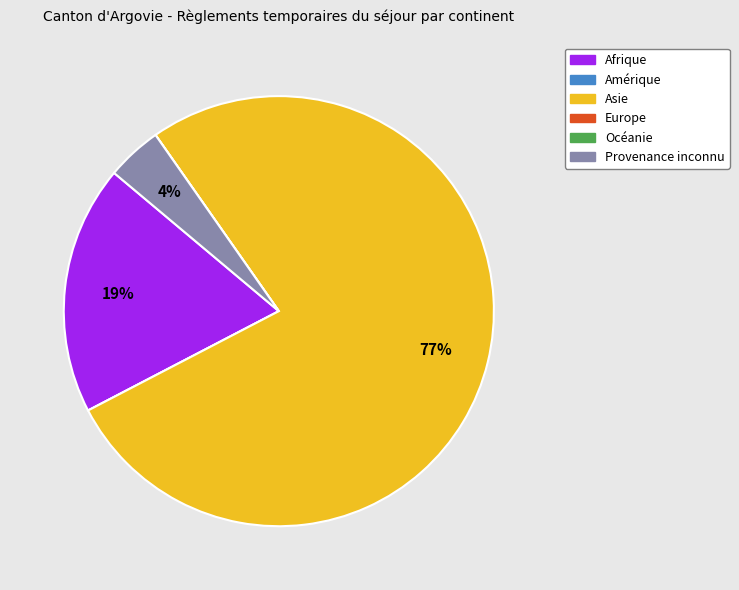

To the nearest percent, what is the difference between the largest and smallest slice percentages?

77%